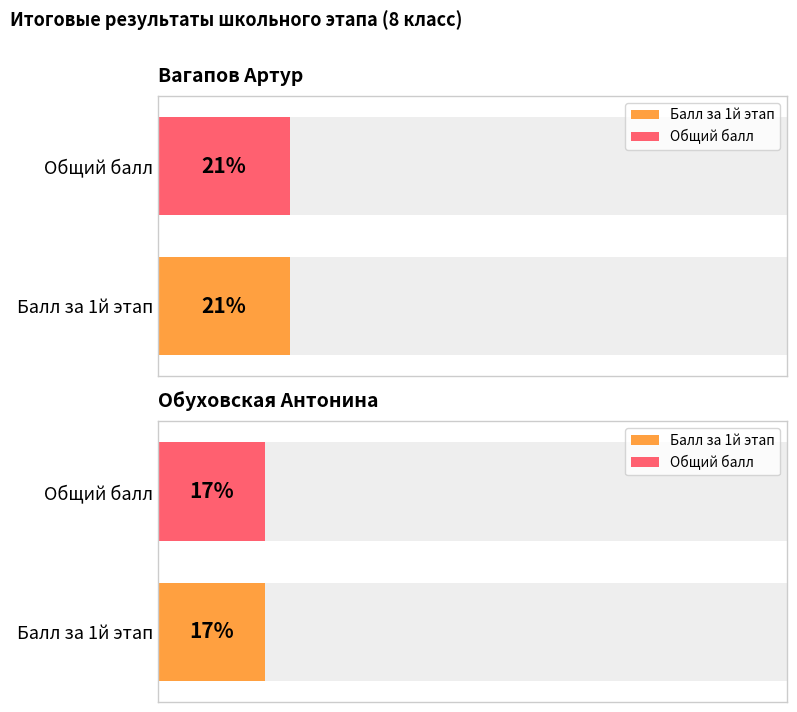

Reading left to right, transcribe all the data shown in this chart.

Балл за 1й этап: 21	17
Общий балл: 21	17